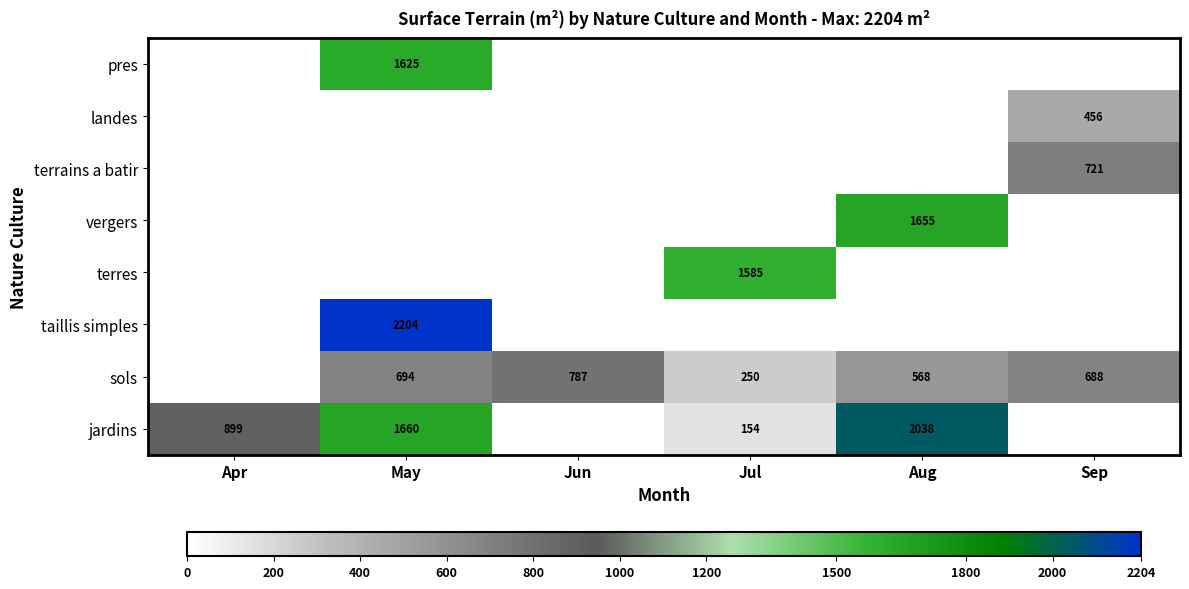

What is the difference between the sols values at Aug and Jul?

318